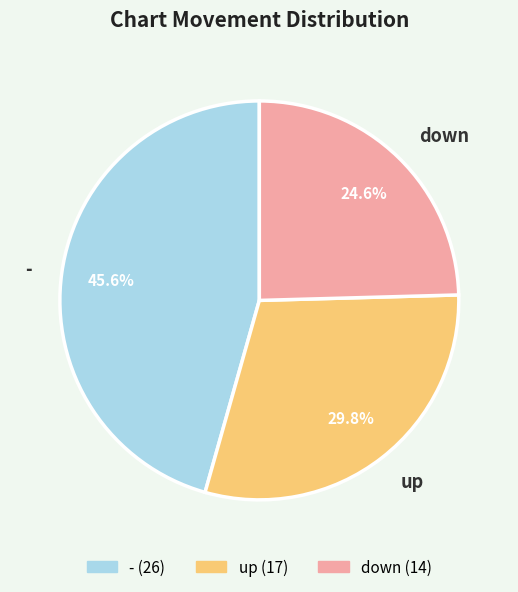

To the nearest percent, what is the difference between the largest and smallest slice percentages?

21%